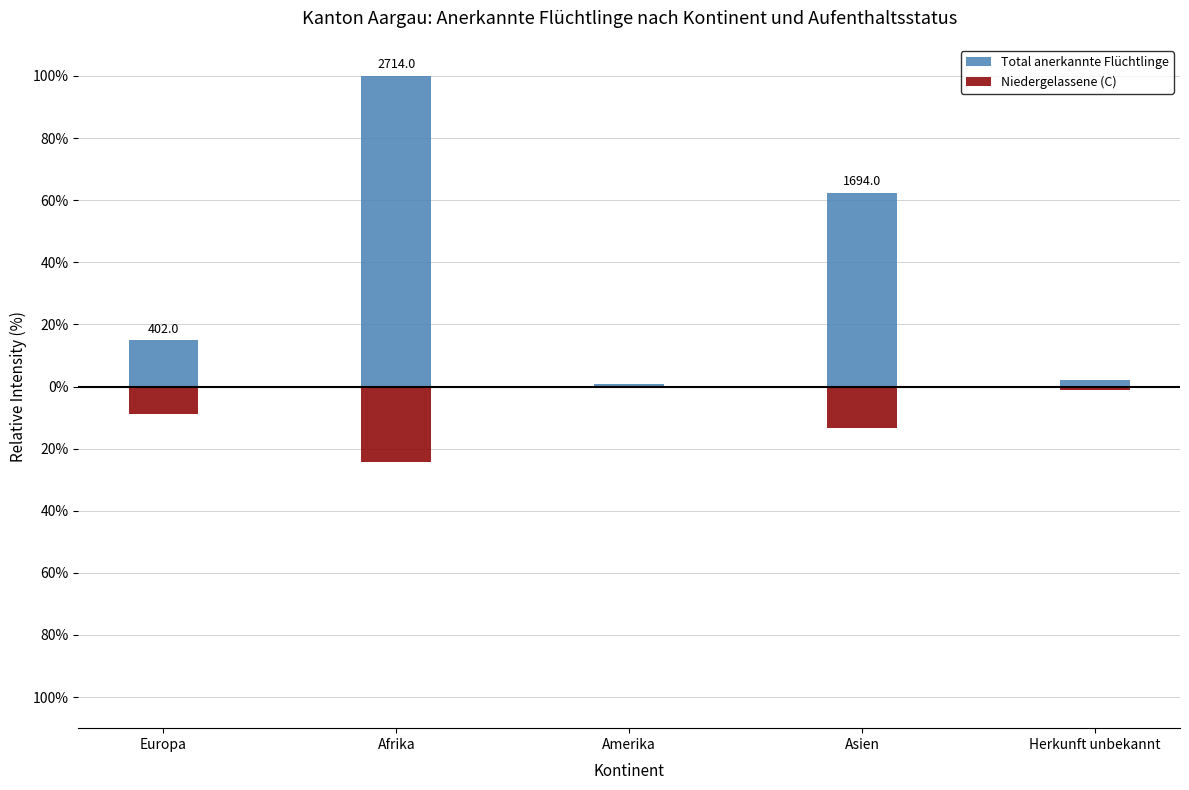

What value does the Niedergelassene (C) series have at Herkunft unbekannt?

-1.0